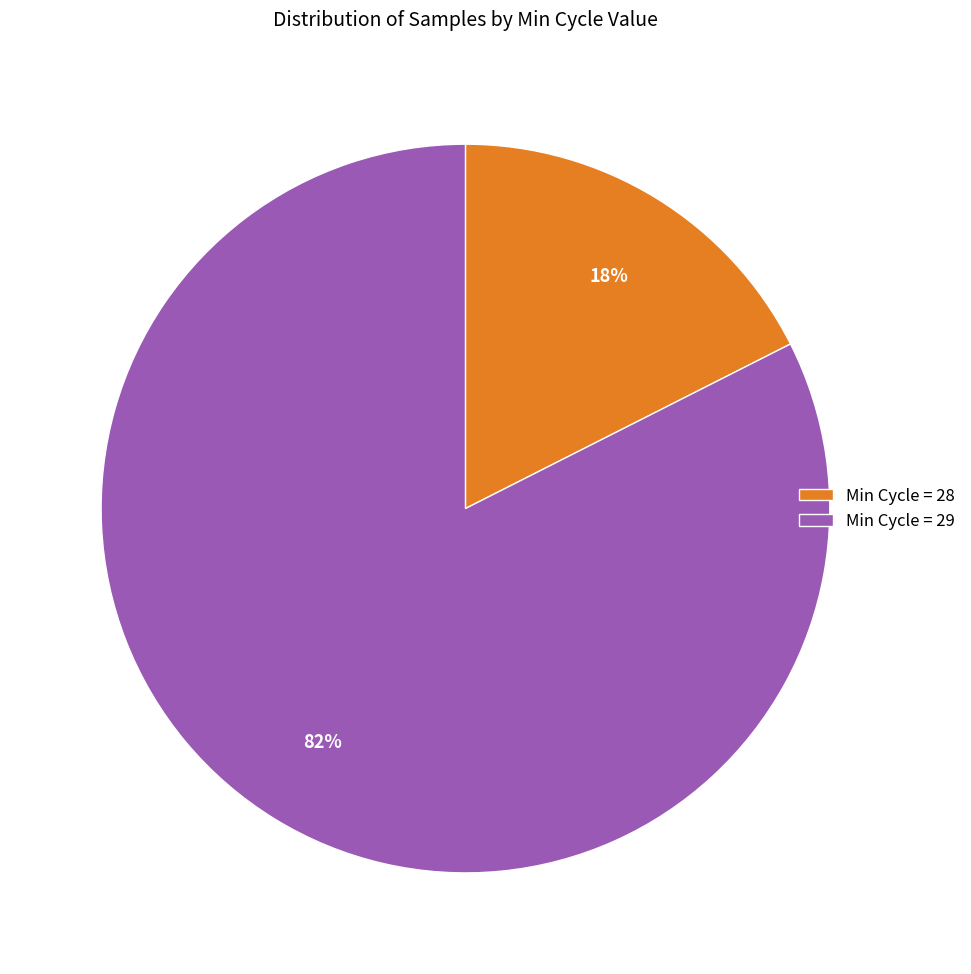

Do Min Cycle = 28 and Min Cycle = 29 together represent more than half of the pie?

Yes